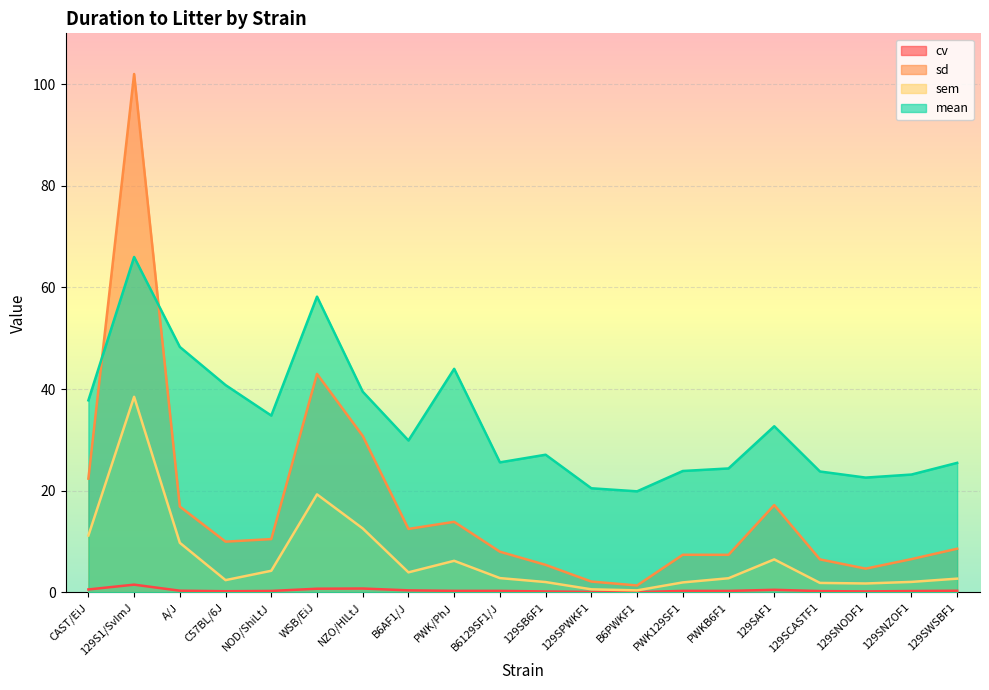

True or false: sem and cv intersect in this chart.

False